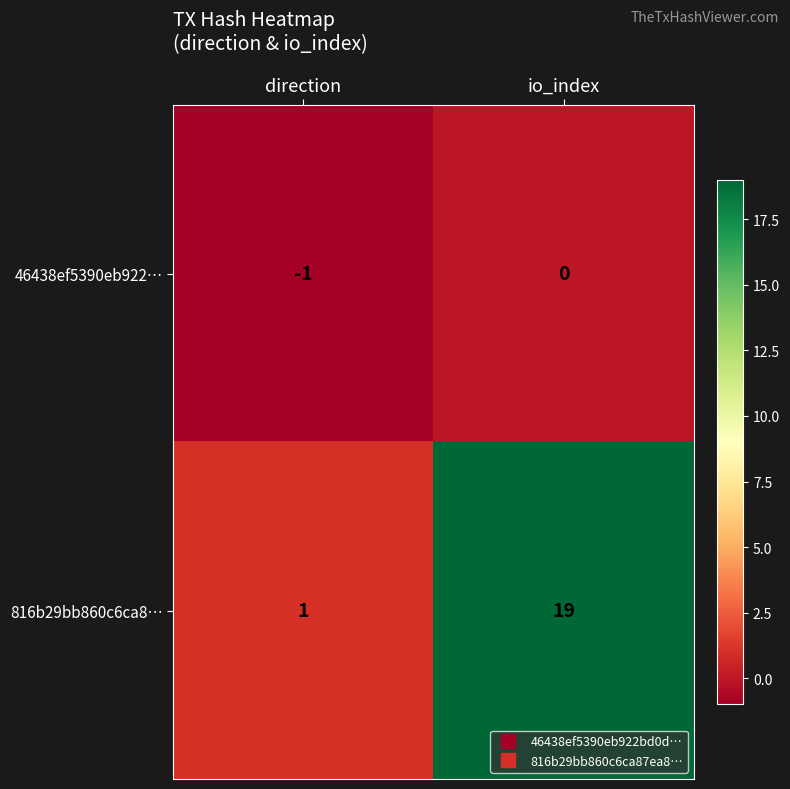

Is it true that 816b29bb860c6ca8… equals 19 at io_index?

True